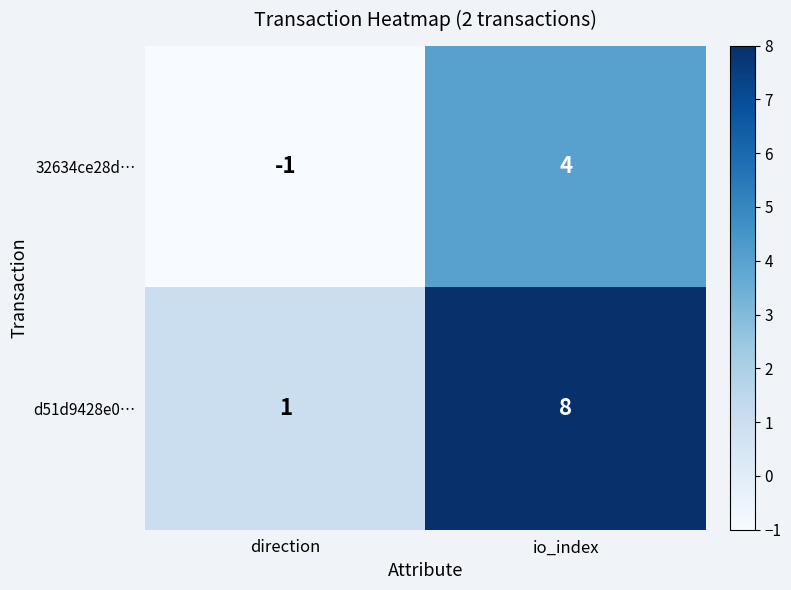

List the series in order of their overall mean, lowest first.

32634ce28d…, d51d9428e0…